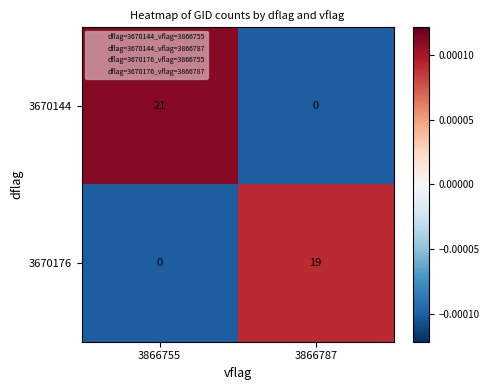

How many data points does each series have?

2